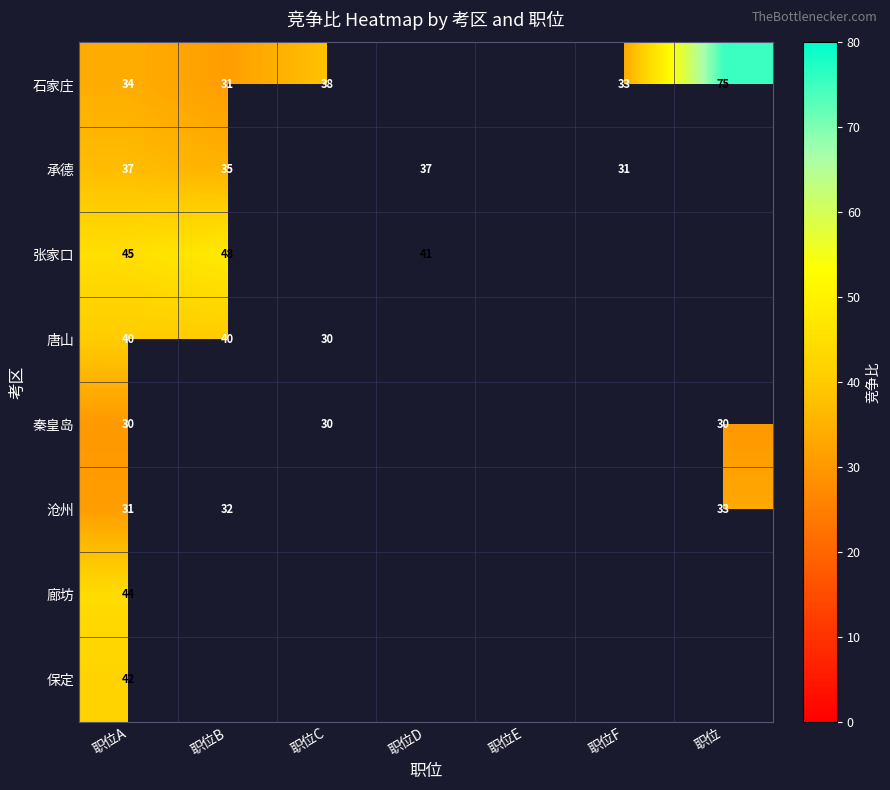

What is the total value across all series at 职位A?

303